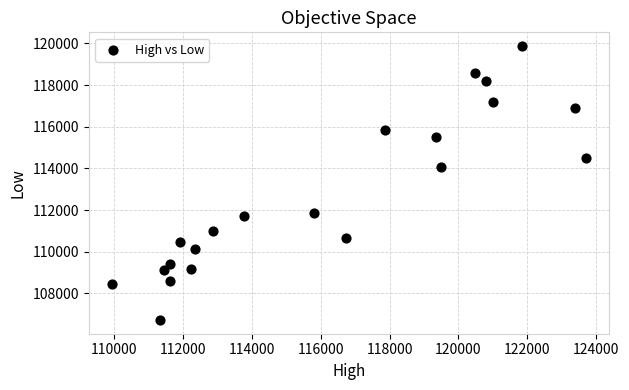

What is the range of Y values (max minus min)?

13153